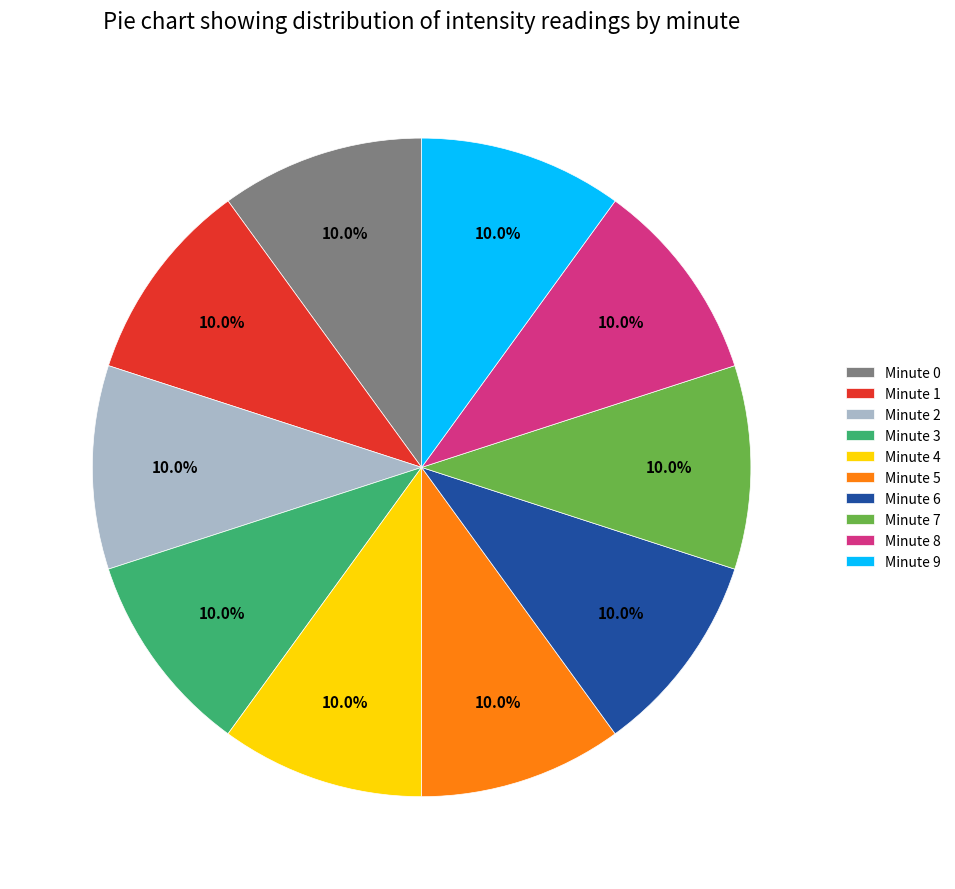

What is the ratio of the value at Minute 0 to the value at Minute 3?

1.0